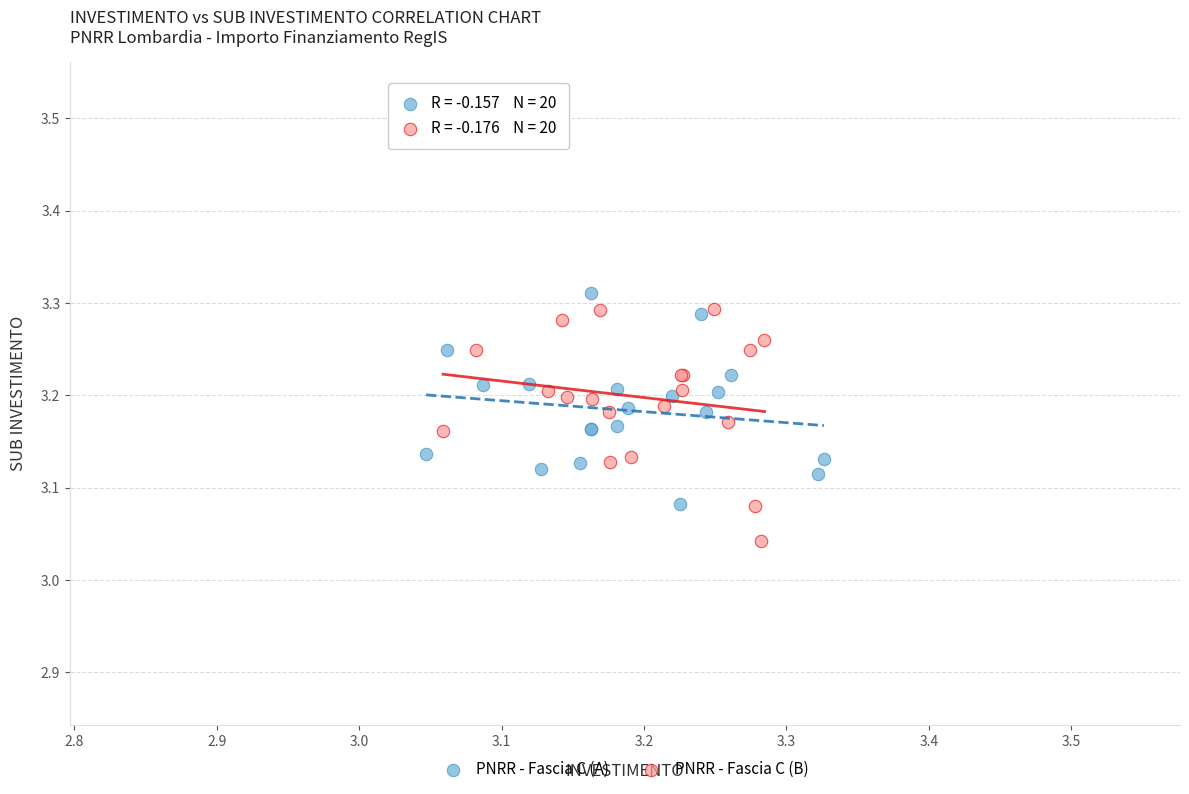

Which series contains the highest Y value?

PNRR - Fascia C (A)